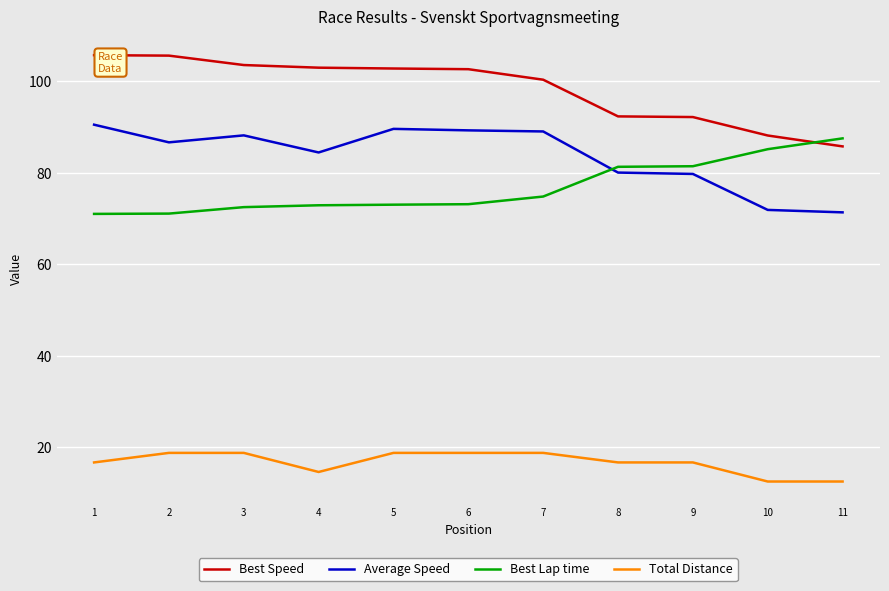

True or false: Best Speed and Total Distance cross at least once.

False